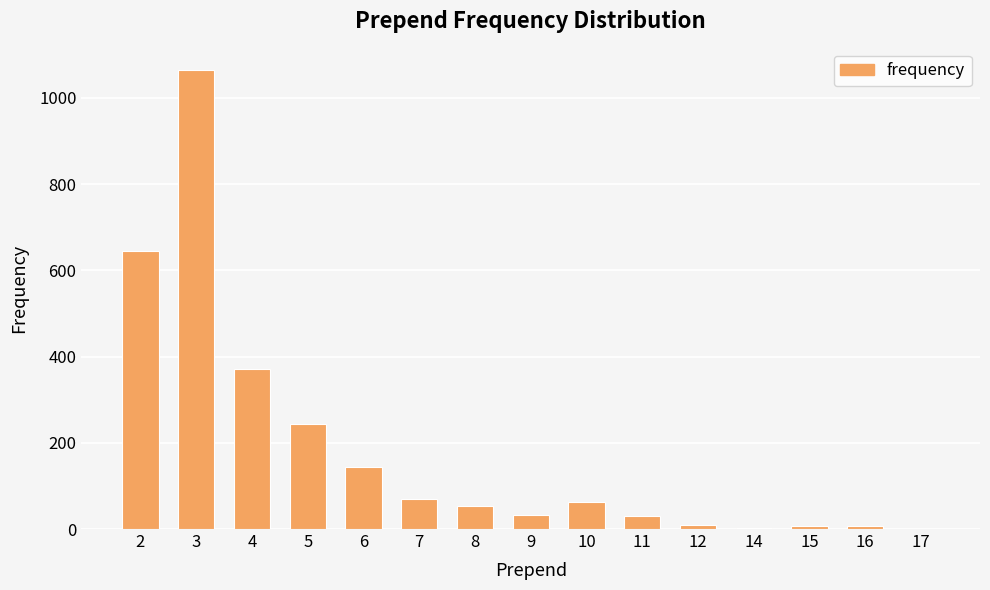

Is it true that the value at 5 is 54?

False